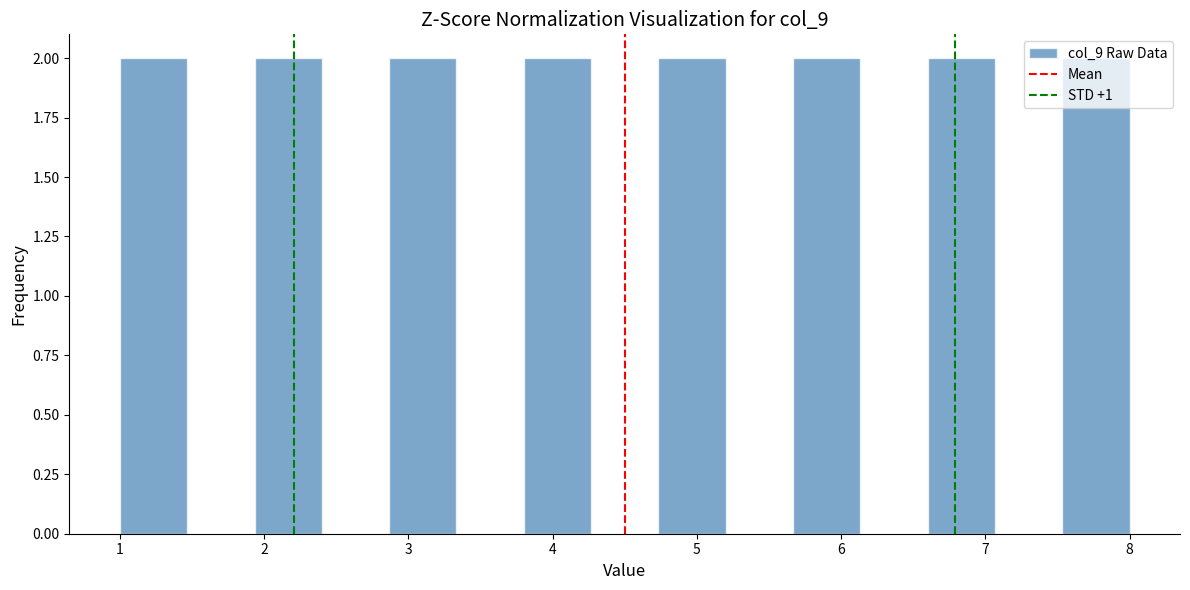

Reading left to right, list every bar in this chart as the range it spans on the x-axis followed by its height. Neither the bar edges nor the heights are printed on the chart, so give them approximately, as read against the axes.

1.0 to 1.5: 2
1.5 to 1.9: 0
1.9 to 2.4: 2
2.4 to 2.9: 0
2.9 to 3.3: 2
3.3 to 3.8: 0
3.8 to 4.3: 2
4.3 to 4.7: 0
4.7 to 5.2: 2
5.2 to 5.7: 0
5.7 to 6.1: 2
6.1 to 6.6: 0
6.6 to 7.1: 2
7.1 to 7.5: 0
7.5 to 8.0: 2